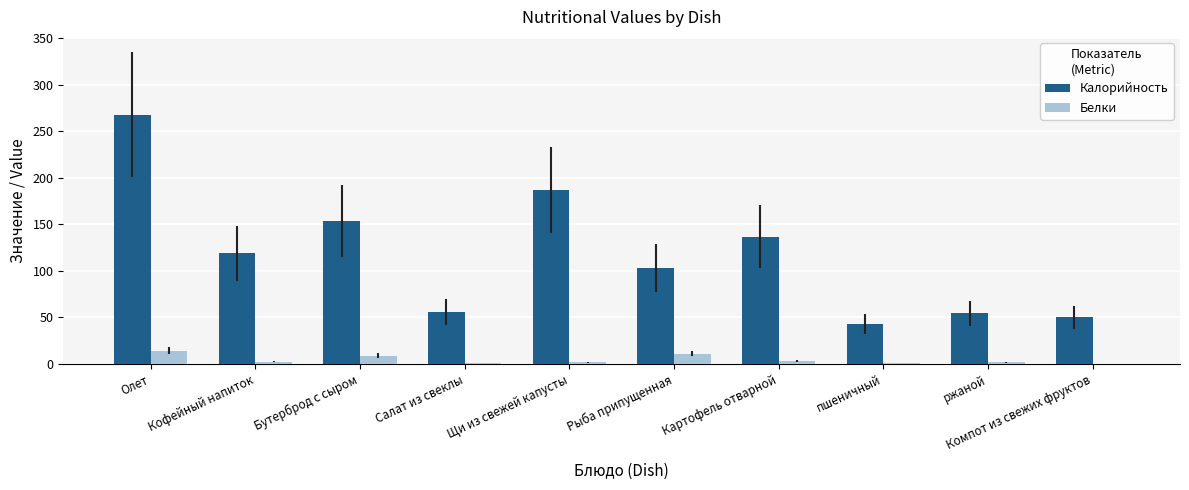

What is the average value of the Белки series?

4.6